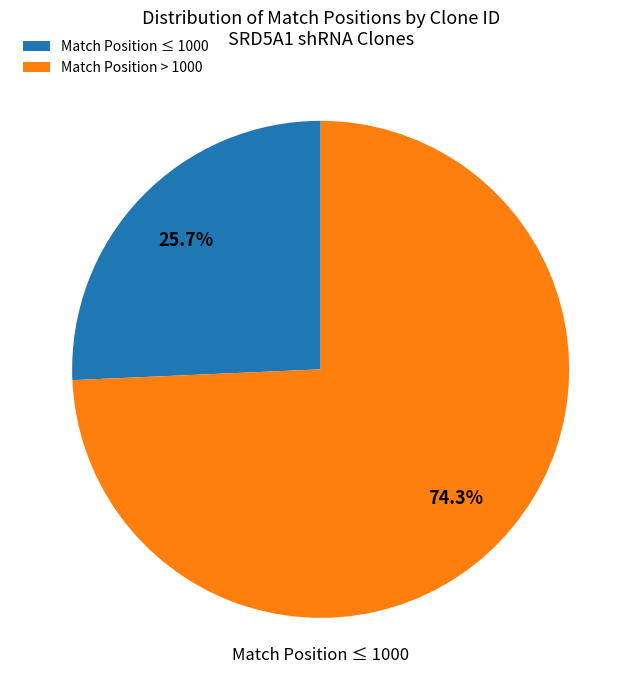

Which category has the smallest portion of the pie?

Match Position ≤ 1000